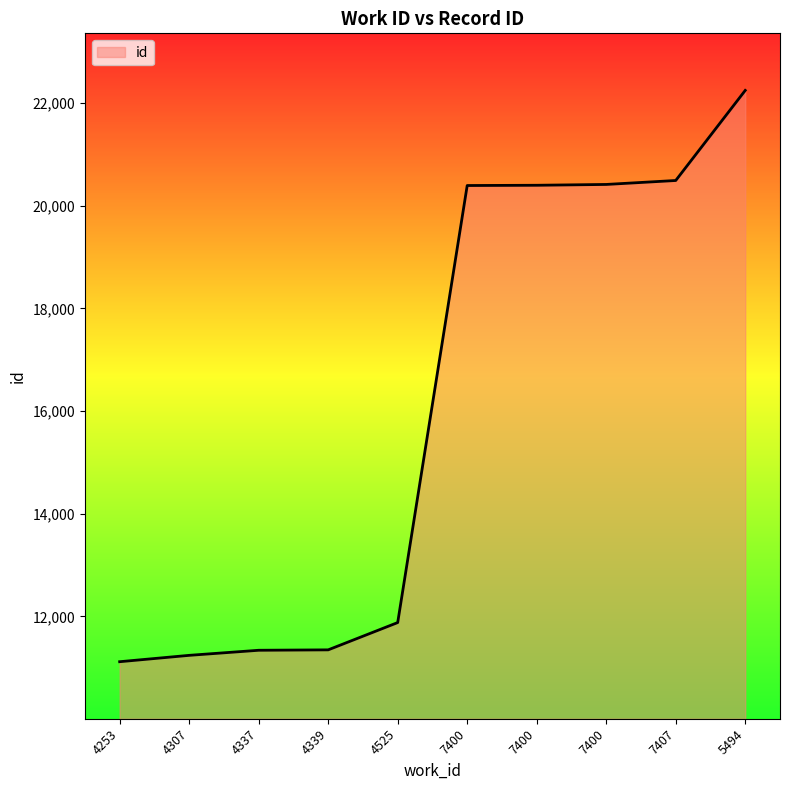

What is the difference between the values at 4525 and 5494?

10373